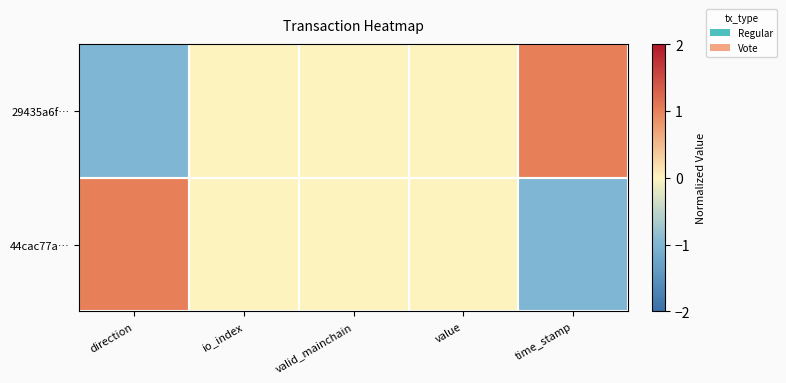

Reading left to right, what are all the values shown in this chart?

29435a6f…: direction=-1	io_index=0	valid_mainchain=0	value=0	time_stamp=1
44cac77a…: direction=1	io_index=0	valid_mainchain=0	value=0	time_stamp=-1